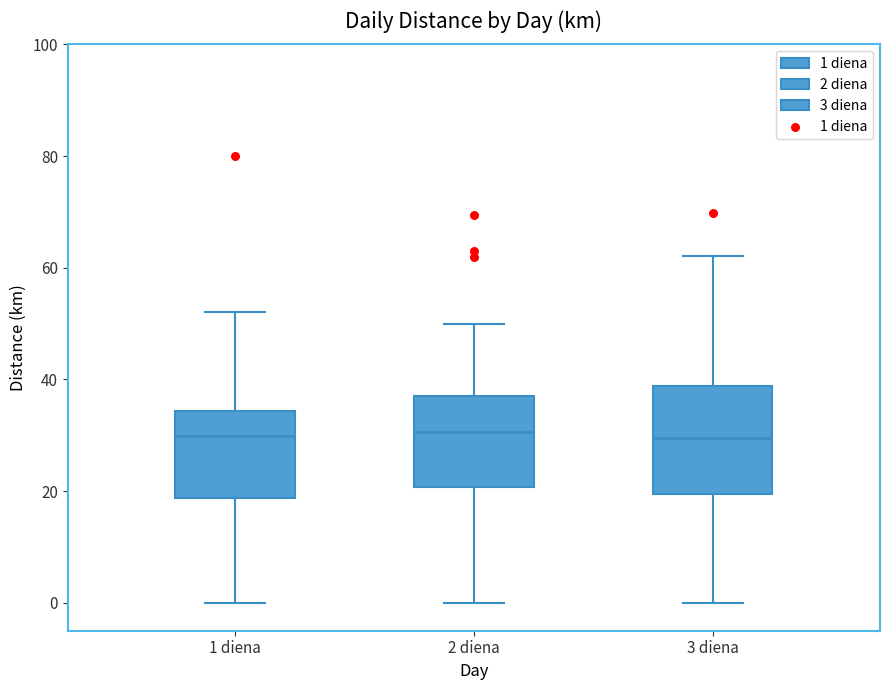

Where is the lower edge of the box for 2 diena on the y-axis? The values are not printed on the chart, so give them approximately, as read against the axis.

20